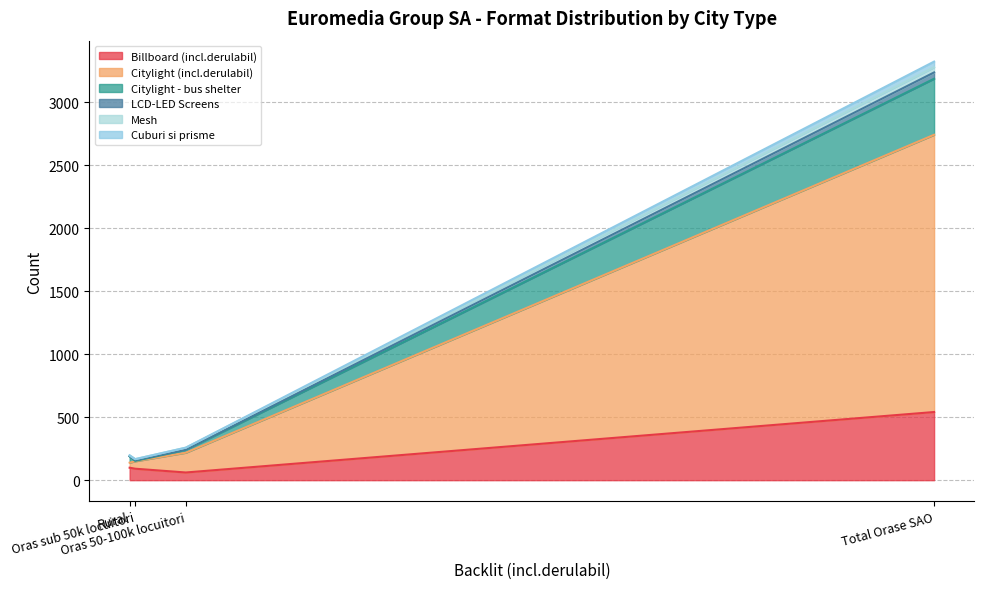

What is the spread (max minus min) of values at Oras sub 50k locuitori?

91